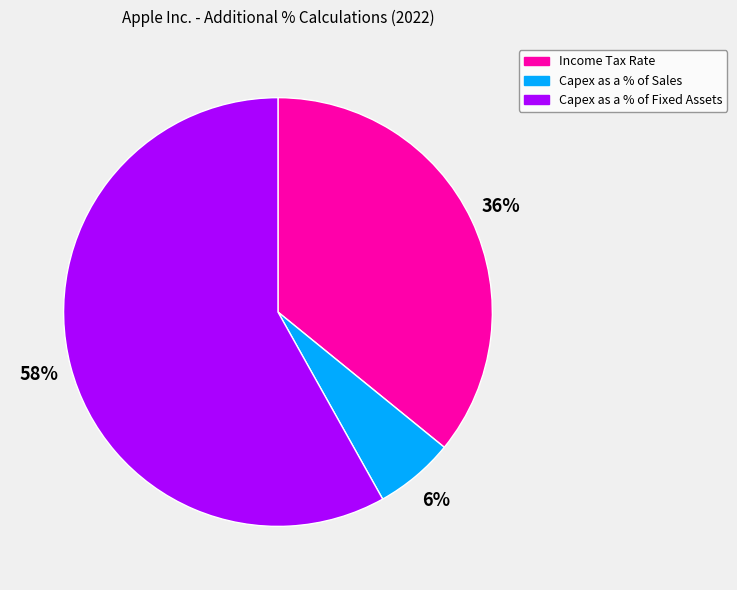

To the nearest percent, what is the difference between the largest and smallest slice percentages?

52%